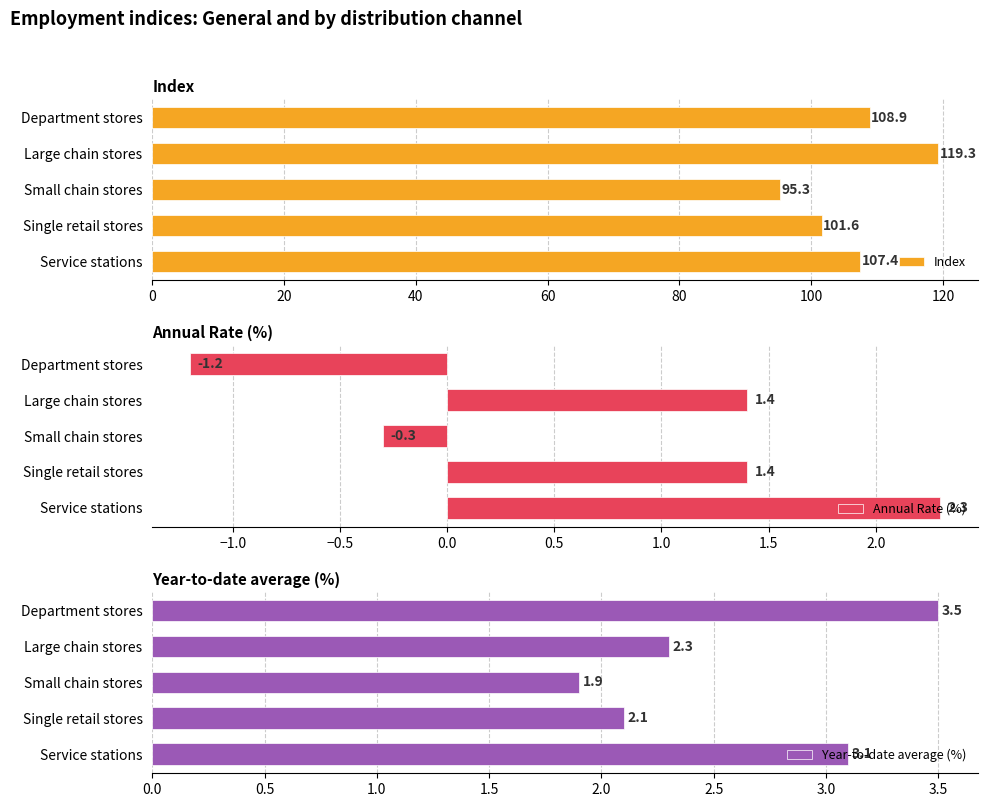

List the series in order of their peak value, highest first.

Index, Year-to-date average (%), Annual Rate (%)